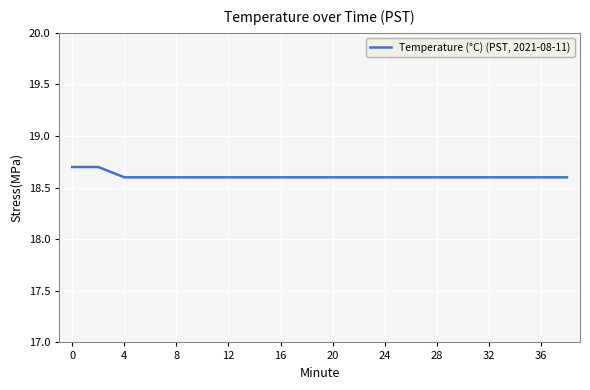

How many lines are shown in the chart?

1